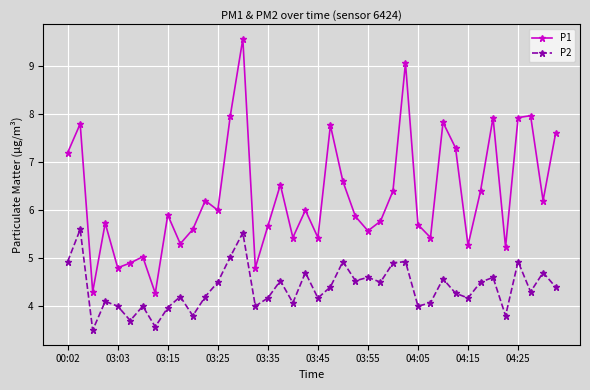

Which series has the largest total across all categories?

P1